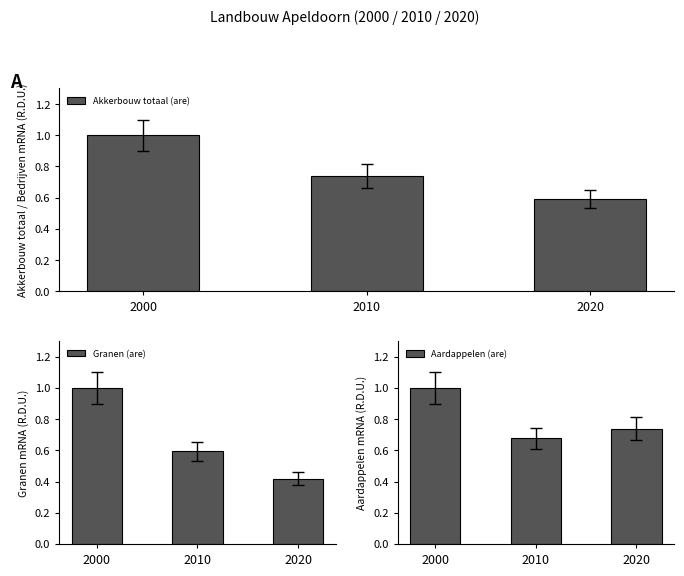

Reading left to right, list all the values displayed in this chart.

Akkerbouw totaal (are): 1.0	0.7	0.6
Granen (are): 1.0	0.6	0.4
Aardappelen (are): 1.0	0.7	0.7